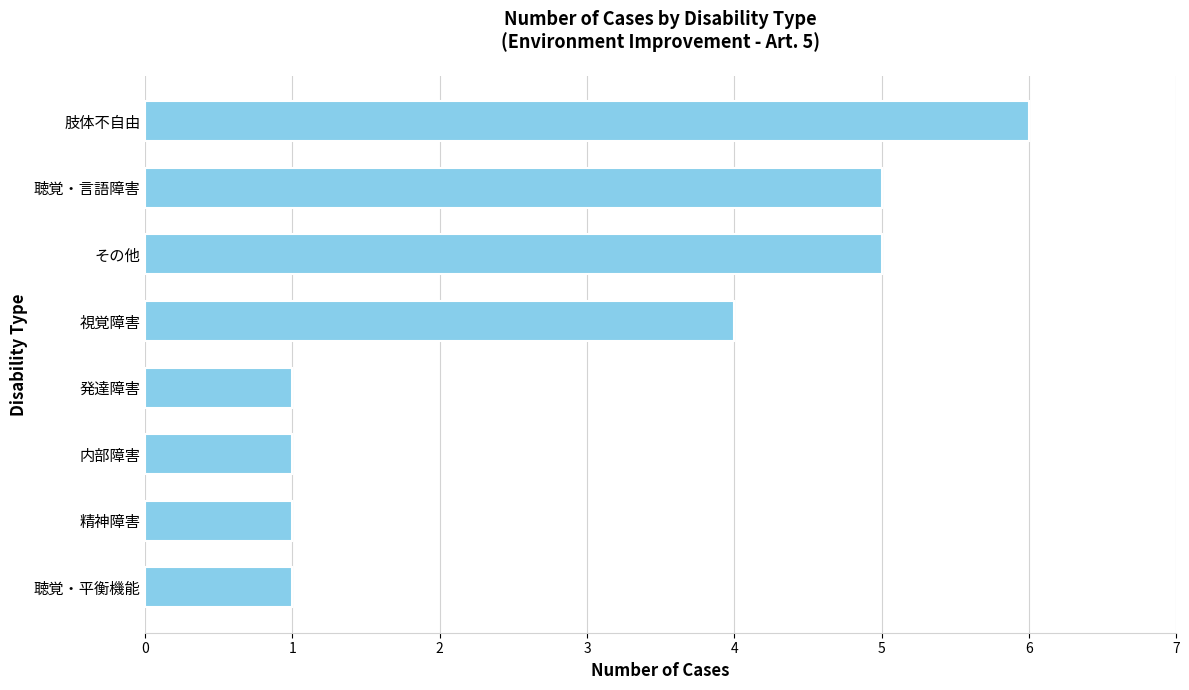

What is the ratio of the value at 聴覚・平衡機能 to the value at 発達障害?

1.0